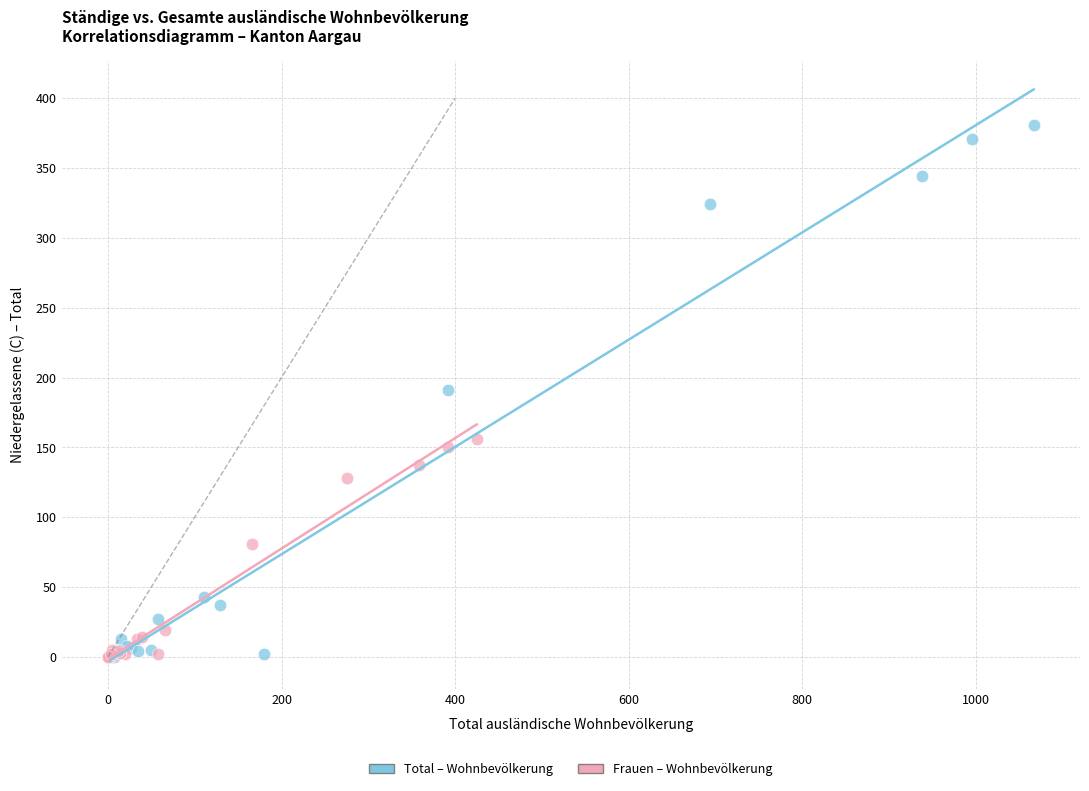

Which series has the widest spread of Y values?

Total – Wohnbevölkerung